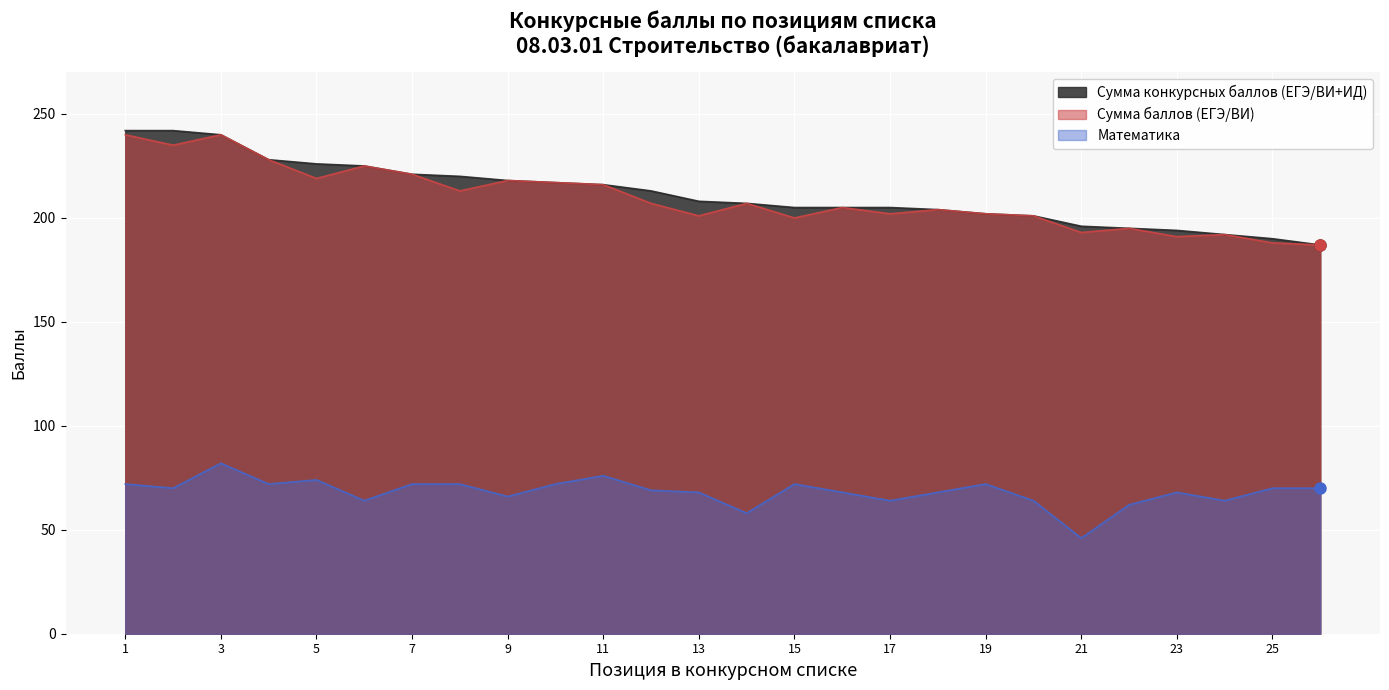

Is the value of Математика at 18 greater than the value of Сумма конкурсных баллов (ЕГЭ/ВИ+ИД) at 17?

No